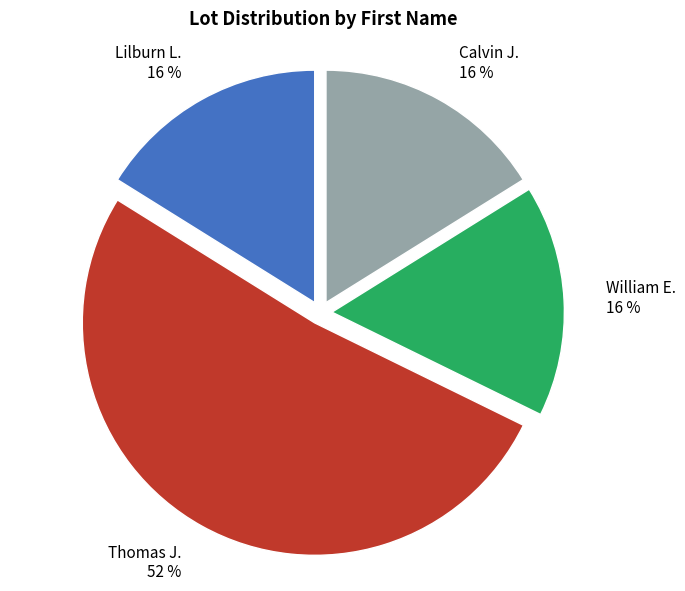

The Thomas J. slice represents 52% of the pie. True or false?

True